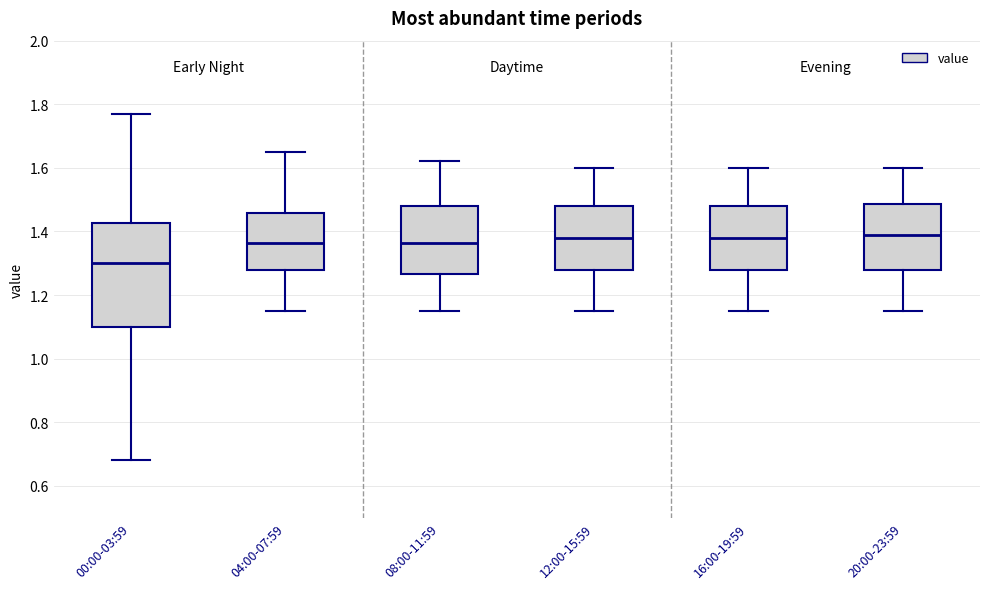

Comparing the boxes themselves (not the whiskers), which one is the tallest?

00:00-03:59